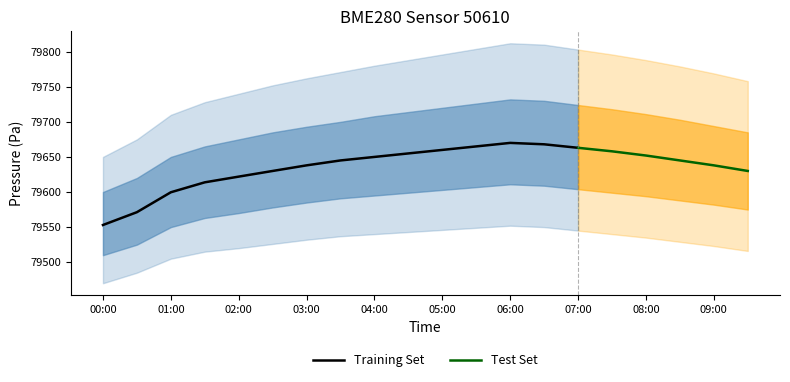

True or false: pressure_lower1 has a value of 79570.0 at 02:00.

True